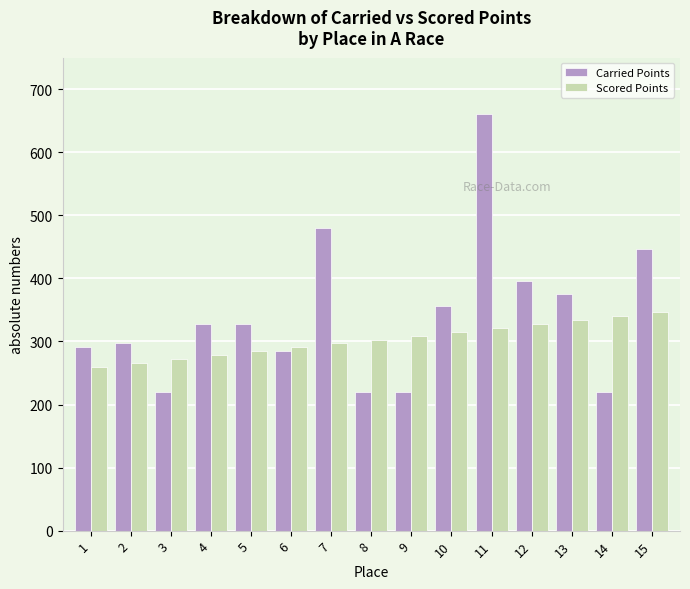

List the series in order of their overall mean, highest first.

Carried Points, Scored Points